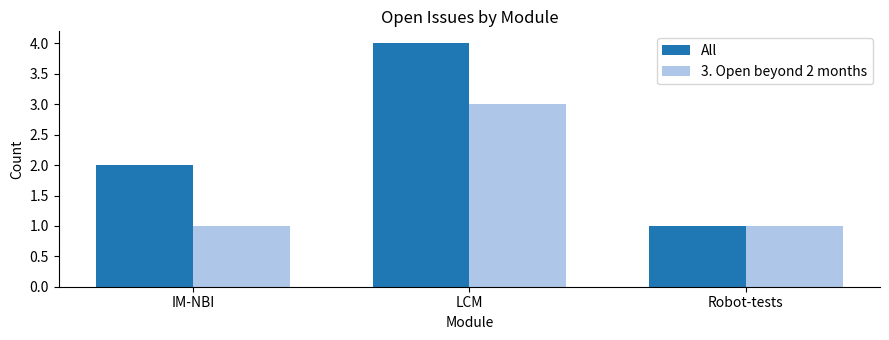

What is the value of the 3. Open beyond 2 months bar at the 2nd from the left?

3